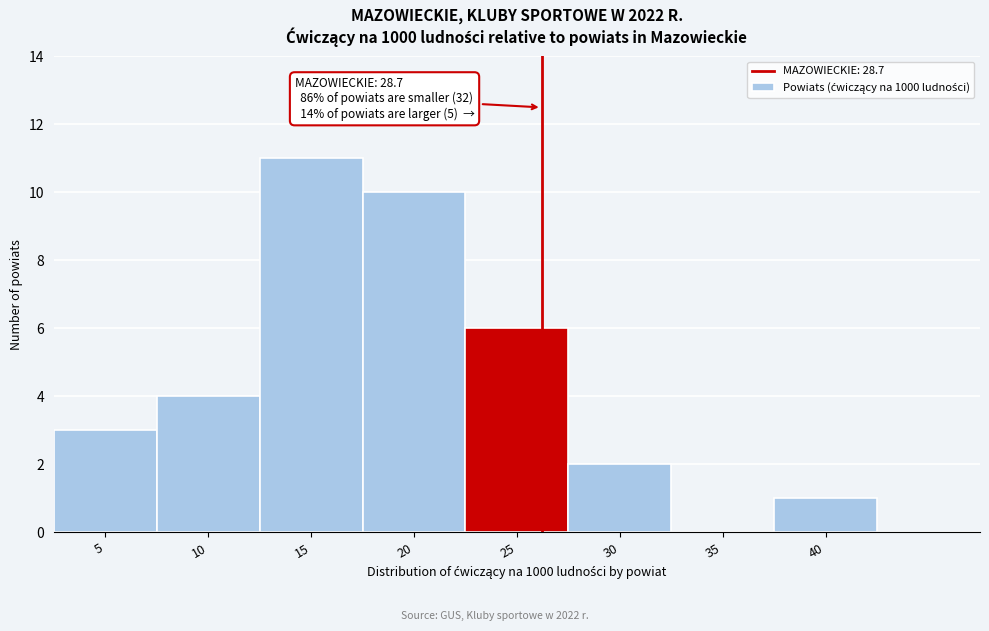

Reading right to left, what are all the values shown in this chart?

40=1	35=0	30=2	25=6	20=10	15=11	10=4	5=3